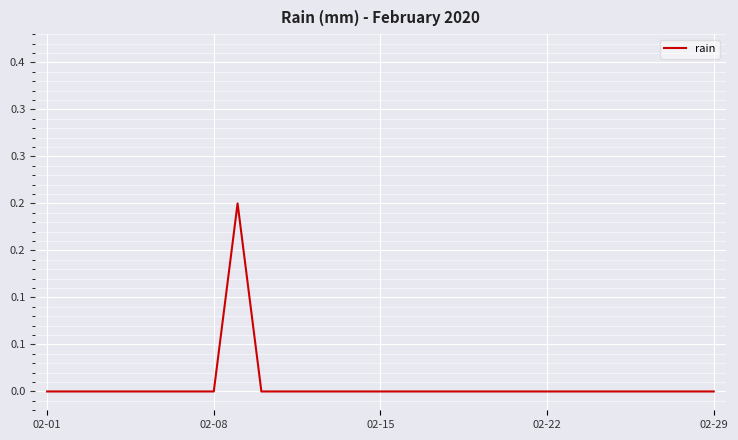

Reading left to right, what are all the values shown in this chart?

0.0	0.0	0.0	0.0	0.0	0.0	0.0	0.0	0.2	0.0	0.0	0.0	0.0	0.0	0.0	0.0	0.0	0.0	0.0	0.0	0.0	0.0	0.0	0.0	0.0	0.0	0.0	0.0	0.0